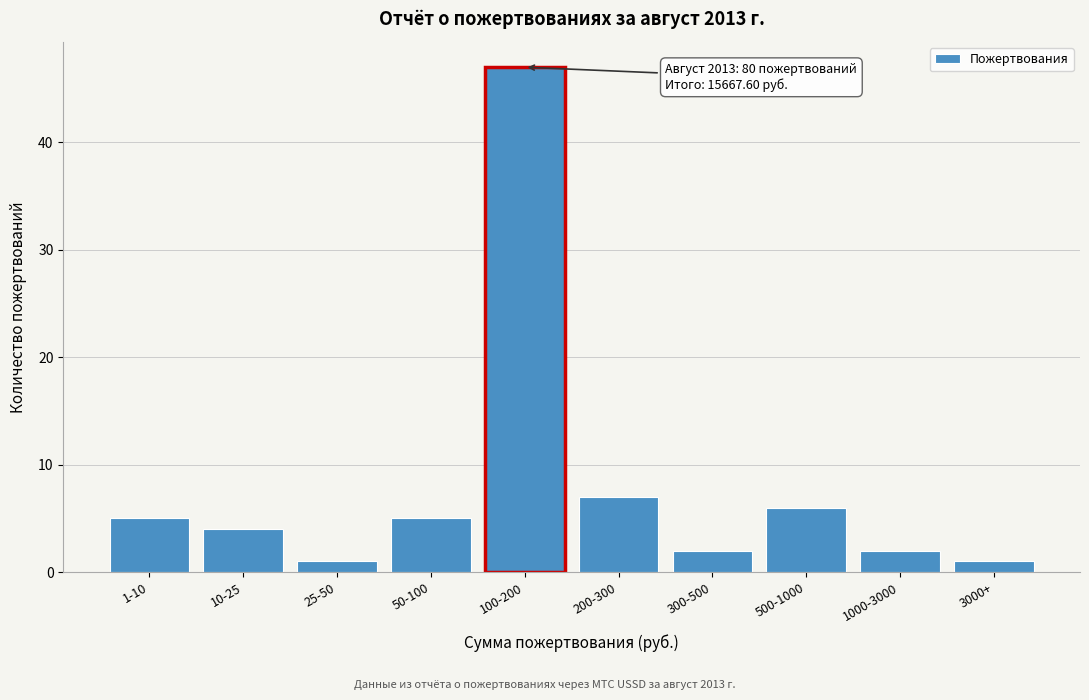

Reading left to right, list all the values displayed in this chart.

1-10=5	10-25=4	25-50=1	50-100=5	100-200=47	200-300=7	300-500=2	500-1000=6	1000-3000=2	3000+=1